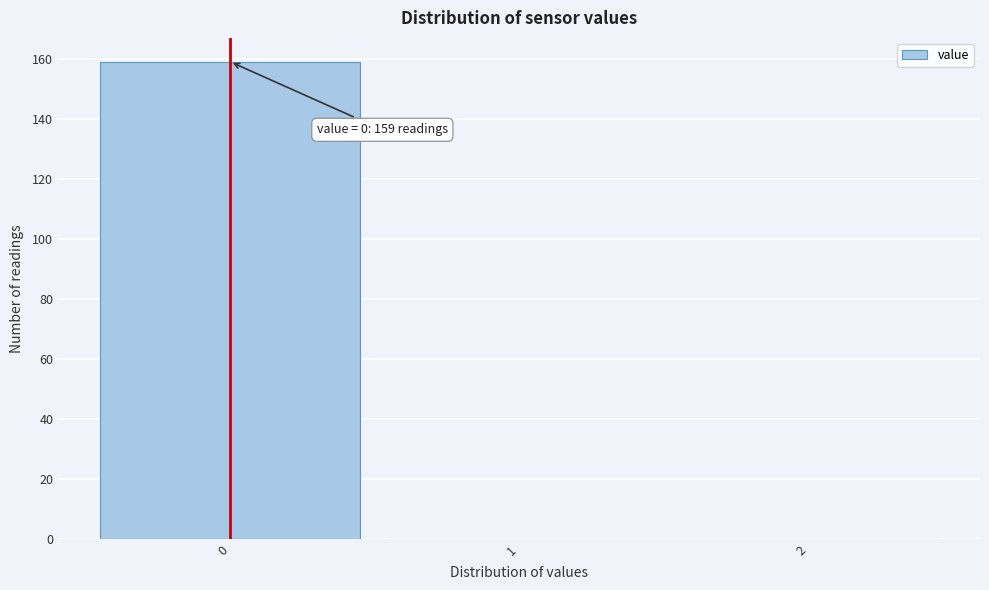

Which range on the x-axis has the tallest bar?

-0.5 to 0.5